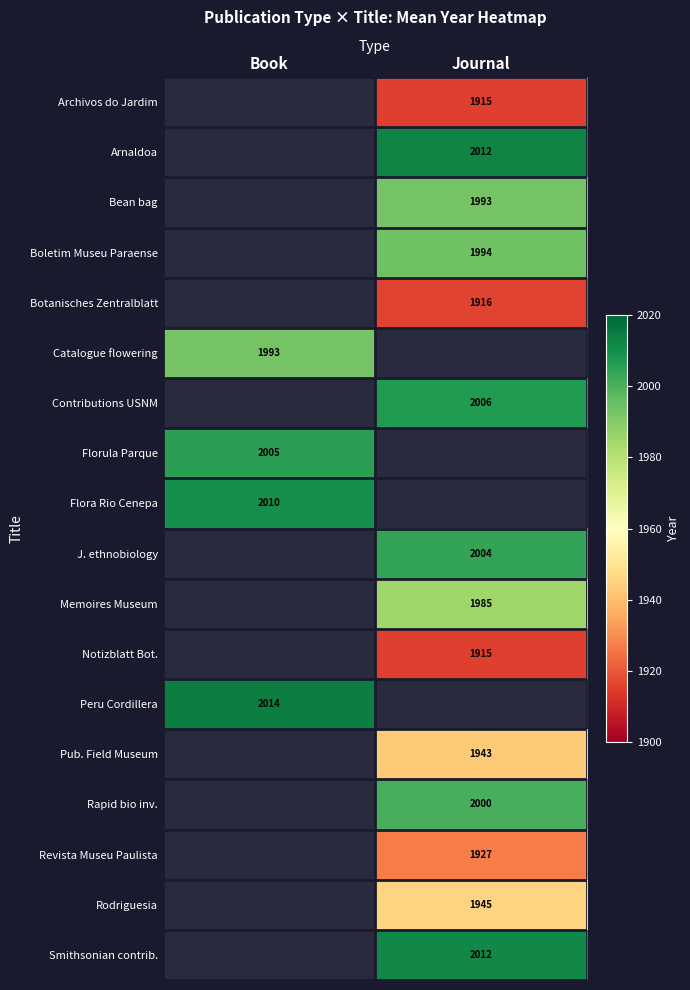

True or false: Smithsonian contrib. has a value of 2937.0 at Journal.

False